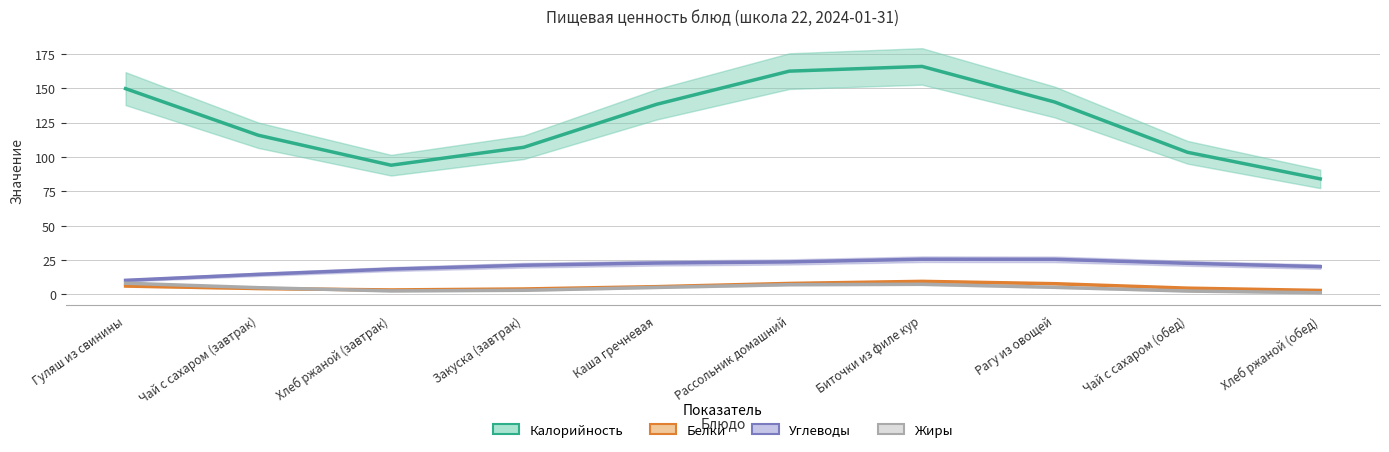

True or false: Калорийность has more than 1 interior local peaks.

False